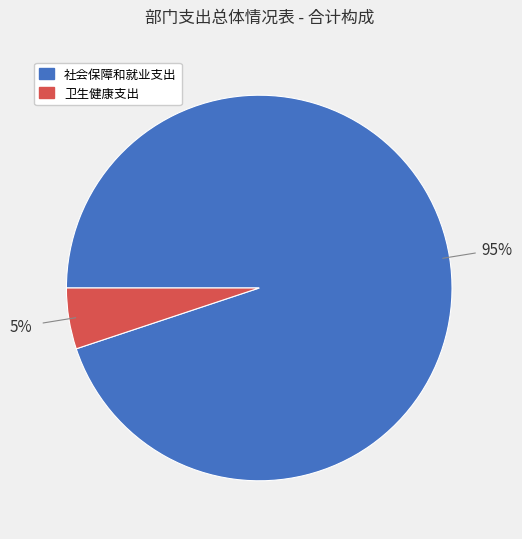

How many slices are in this pie chart?

2